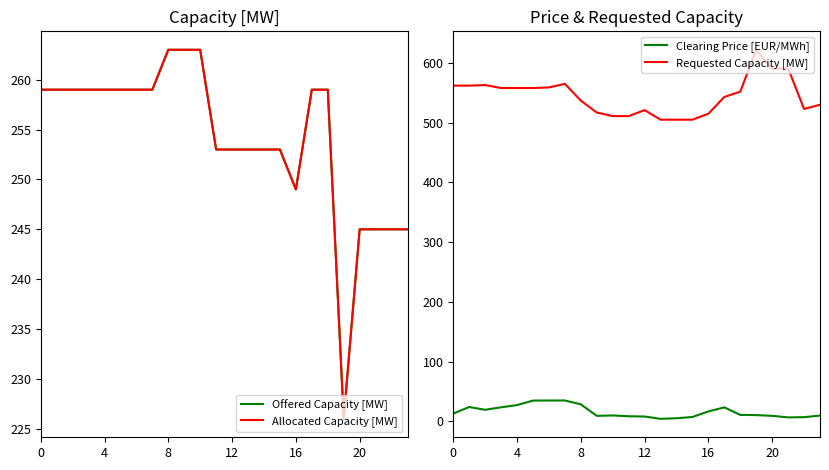

What is the total value across all series at 17?

1084.5